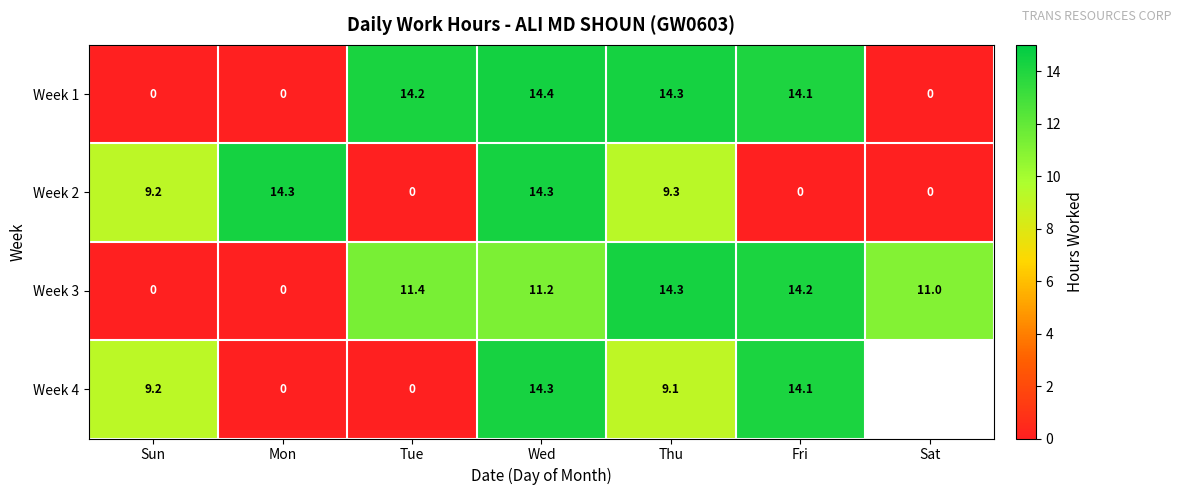

What is the total value across all series at Mon?

14.3